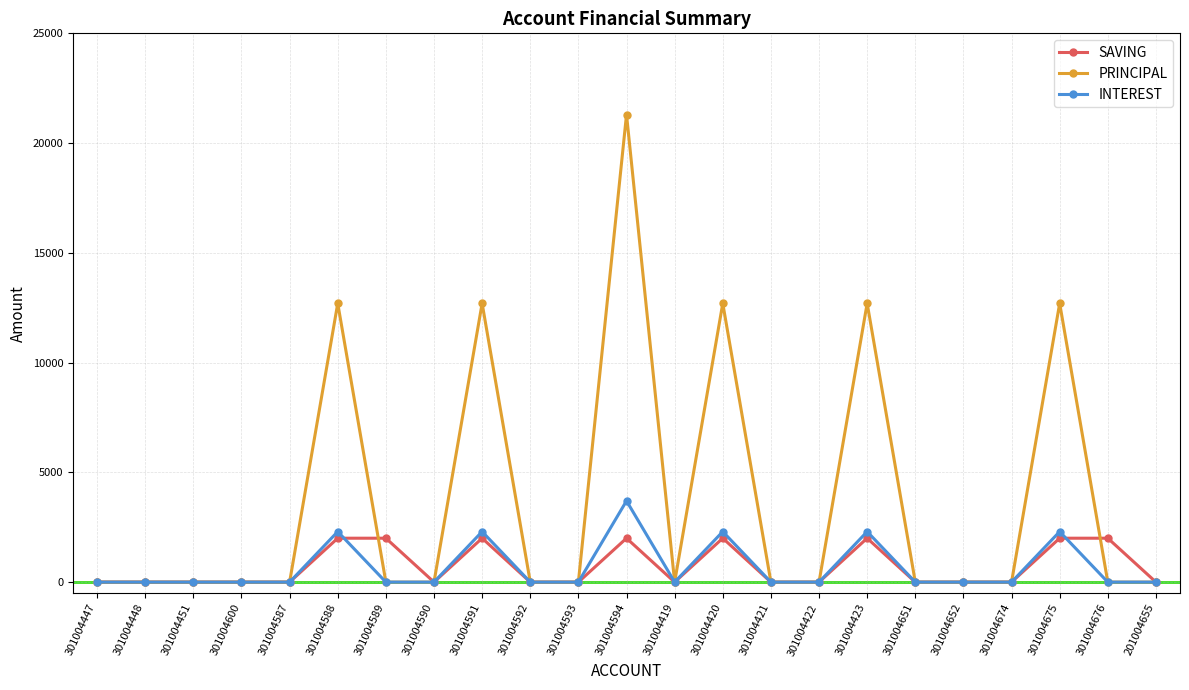

Which series has the largest total across all categories?

PRINCIPAL